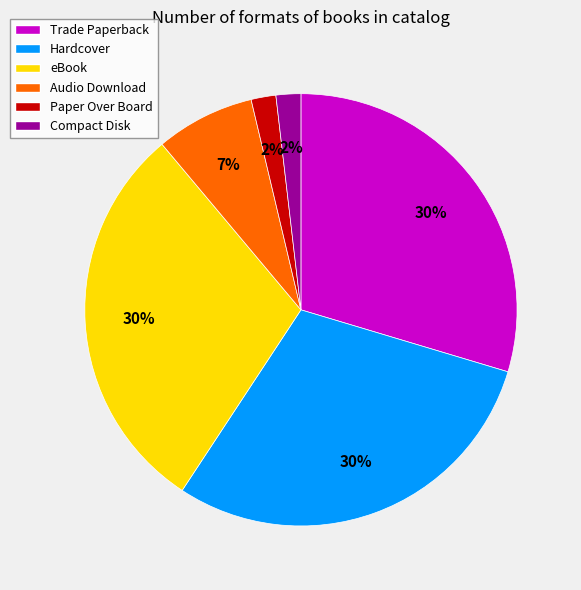

Does Trade Paperback represent more than half of the total?

No